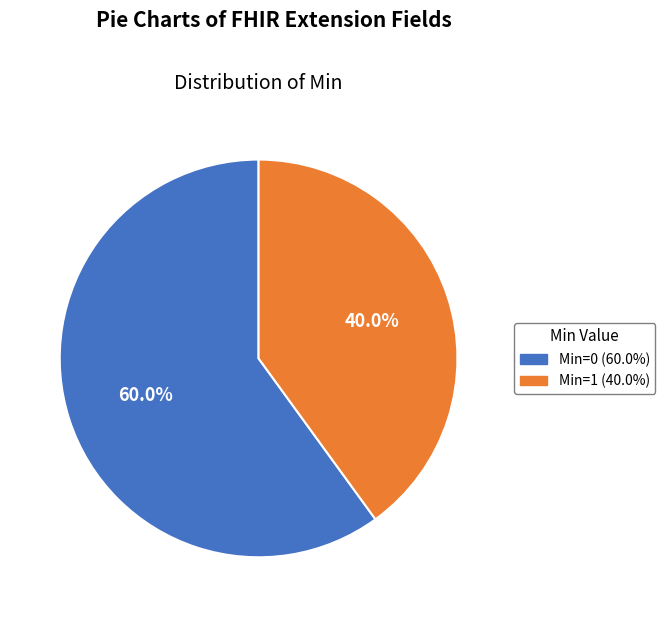

Which has a higher value, Min=1 (40.0%) or Min=0 (60.0%)?

Min=0 (60.0%)